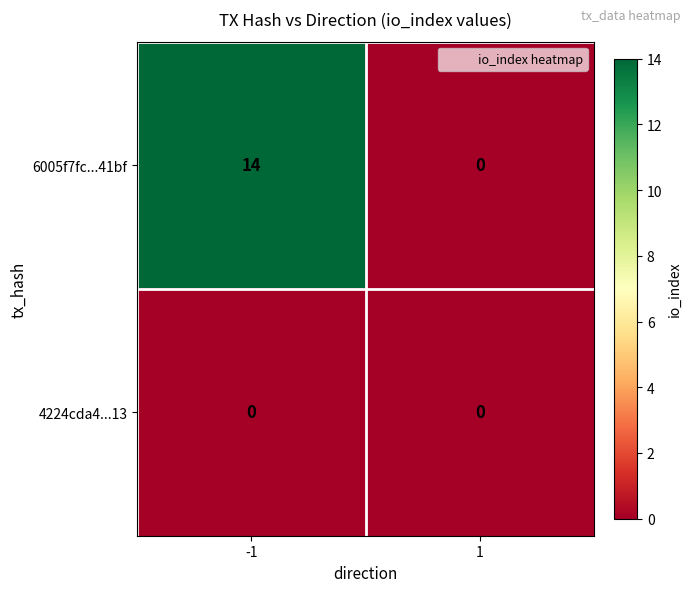

At how many categories does at least one series exceed 7?

1